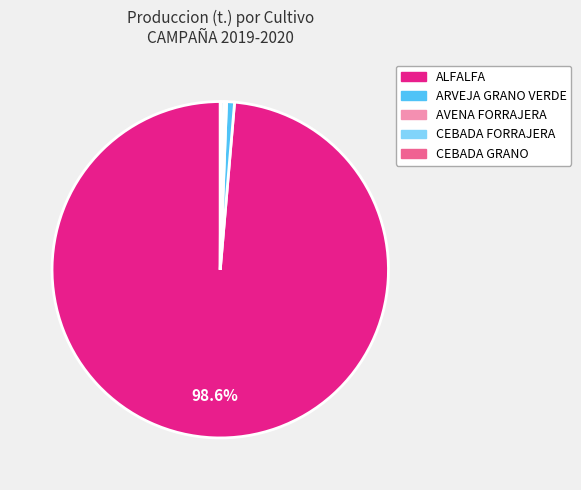

Does ALFALFA represent more than half of the total?

Yes